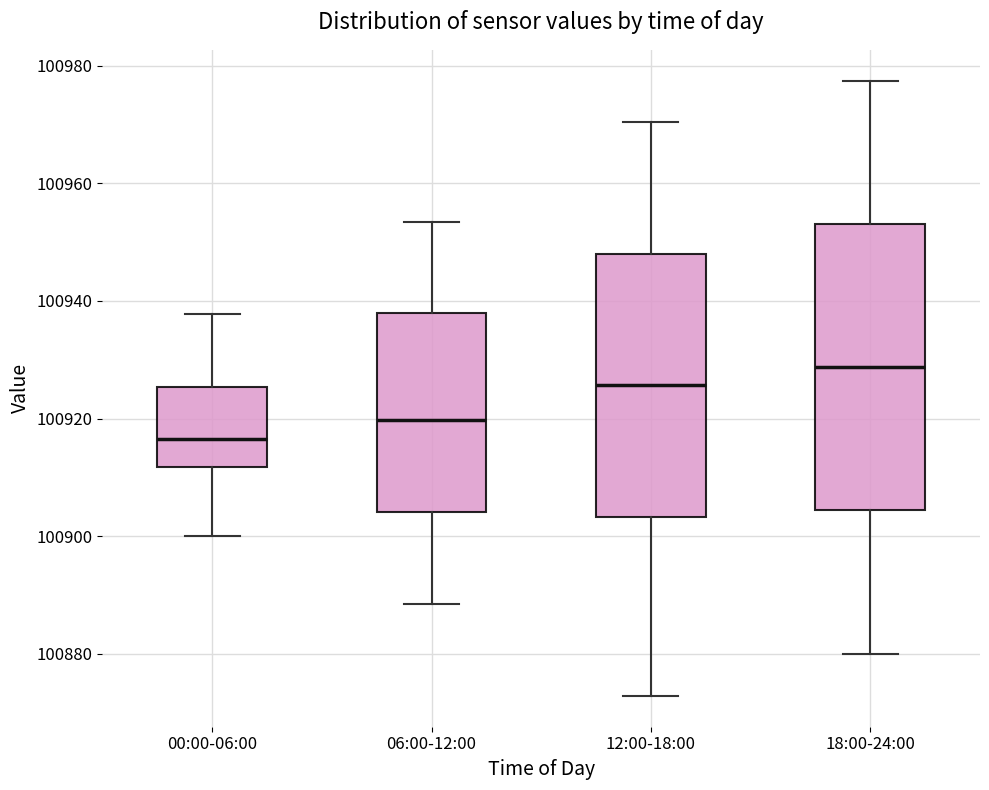

Where does the median line of the box for 18:00-24:00 sit on the y-axis? The values are not printed on the chart, so give them approximately, as read against the axis.

100928